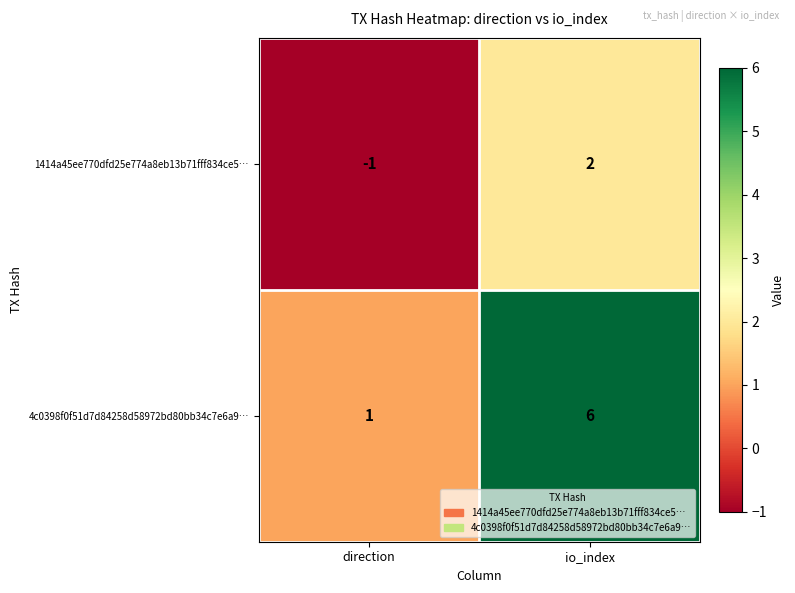

List the series in order of their peak value, lowest first.

1414a45ee770dfd25e774a8eb13b71fff834ce5…, 4c0398f0f51d7d84258d58972bd80bb34c7e6a9…